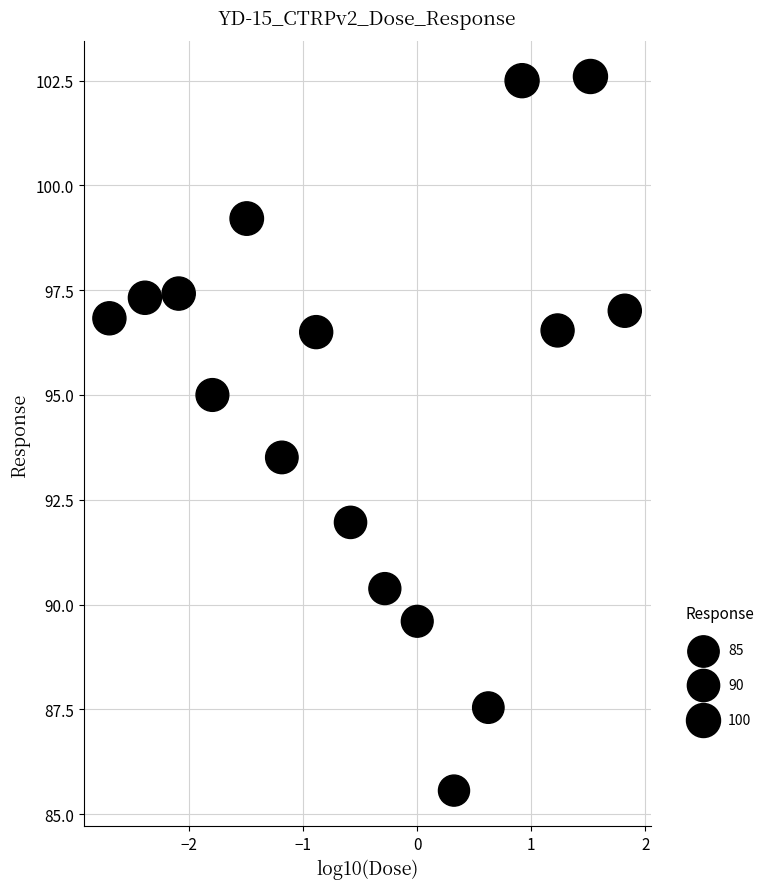

What Y value in the scatter plot is closest to 94?

93.5